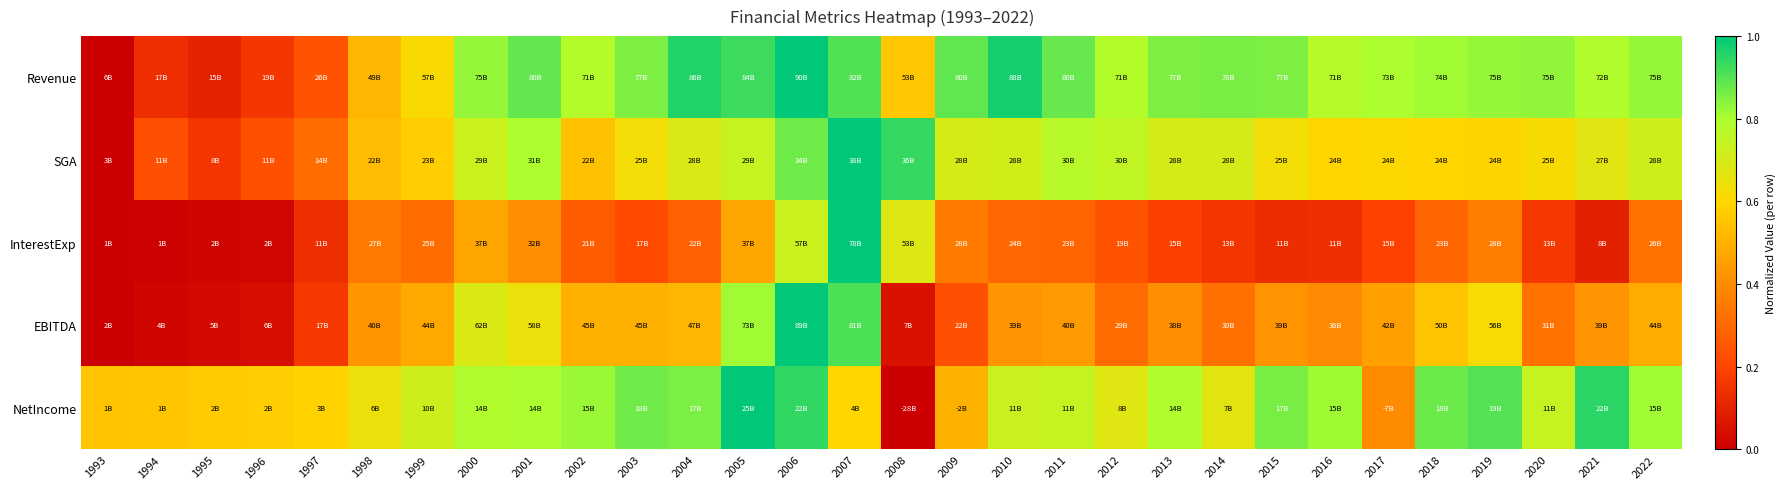

At how many categories does at least one series exceed 0?

30